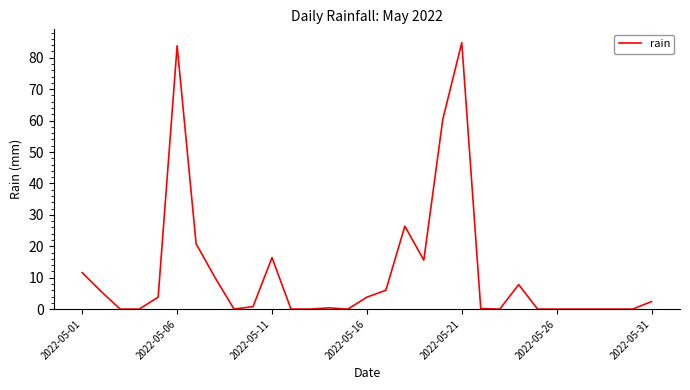

What is the greatest value displayed?

84.8